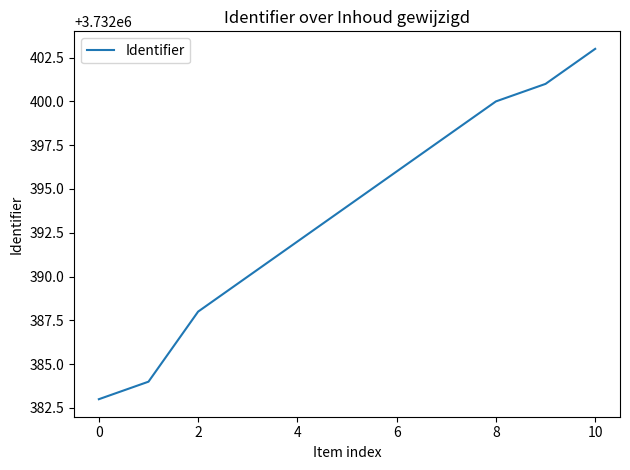

What is the minimum value shown in the chart?

3732383